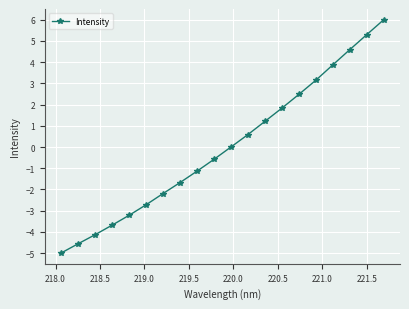

What is the value of the 19th point from the left?

5.3